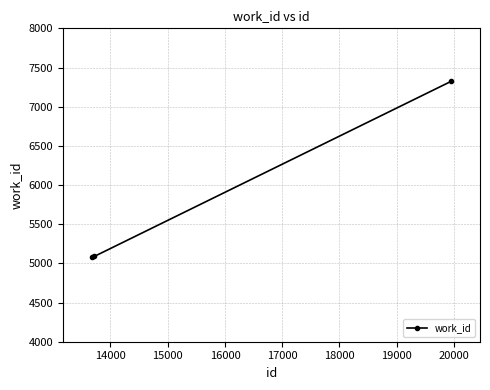

What is the value of the 2nd point from the left?

5088